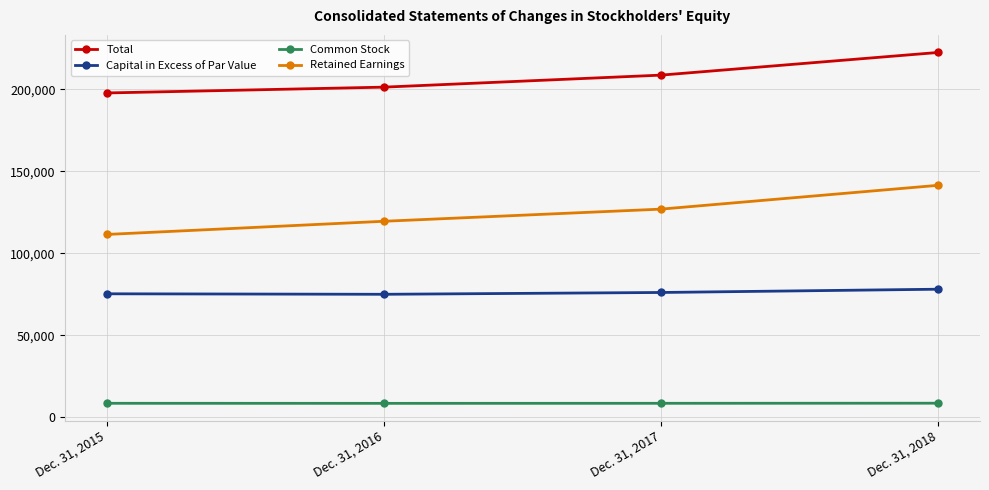

What is the difference between the second highest and minimum values in the Common Stock series?

27